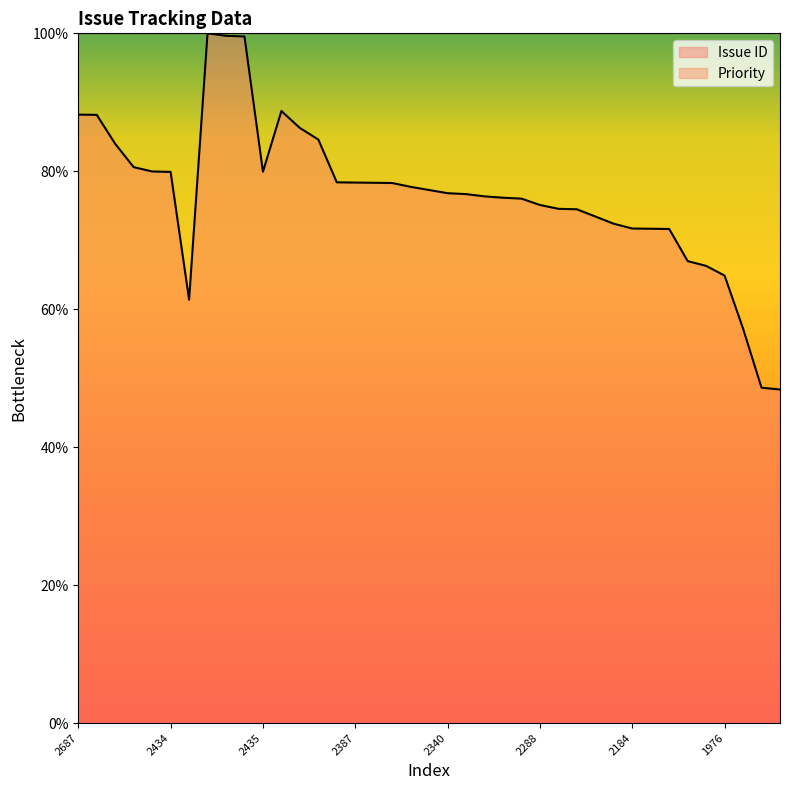

Which has a higher value, 2040 or 2388?

2388